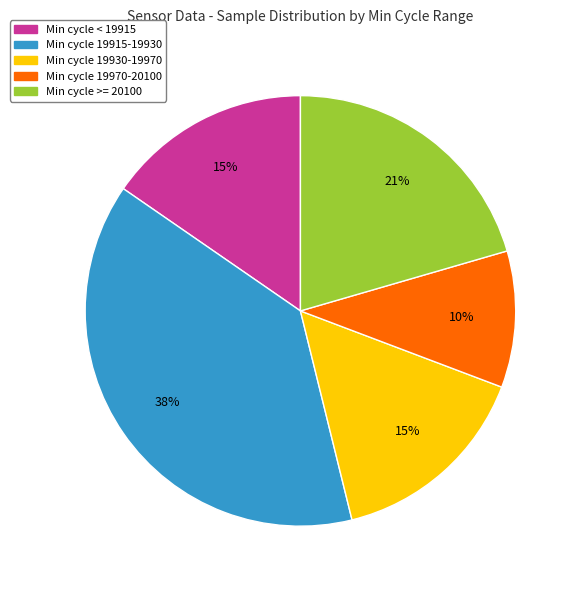

Is there a majority slice in this chart?

No